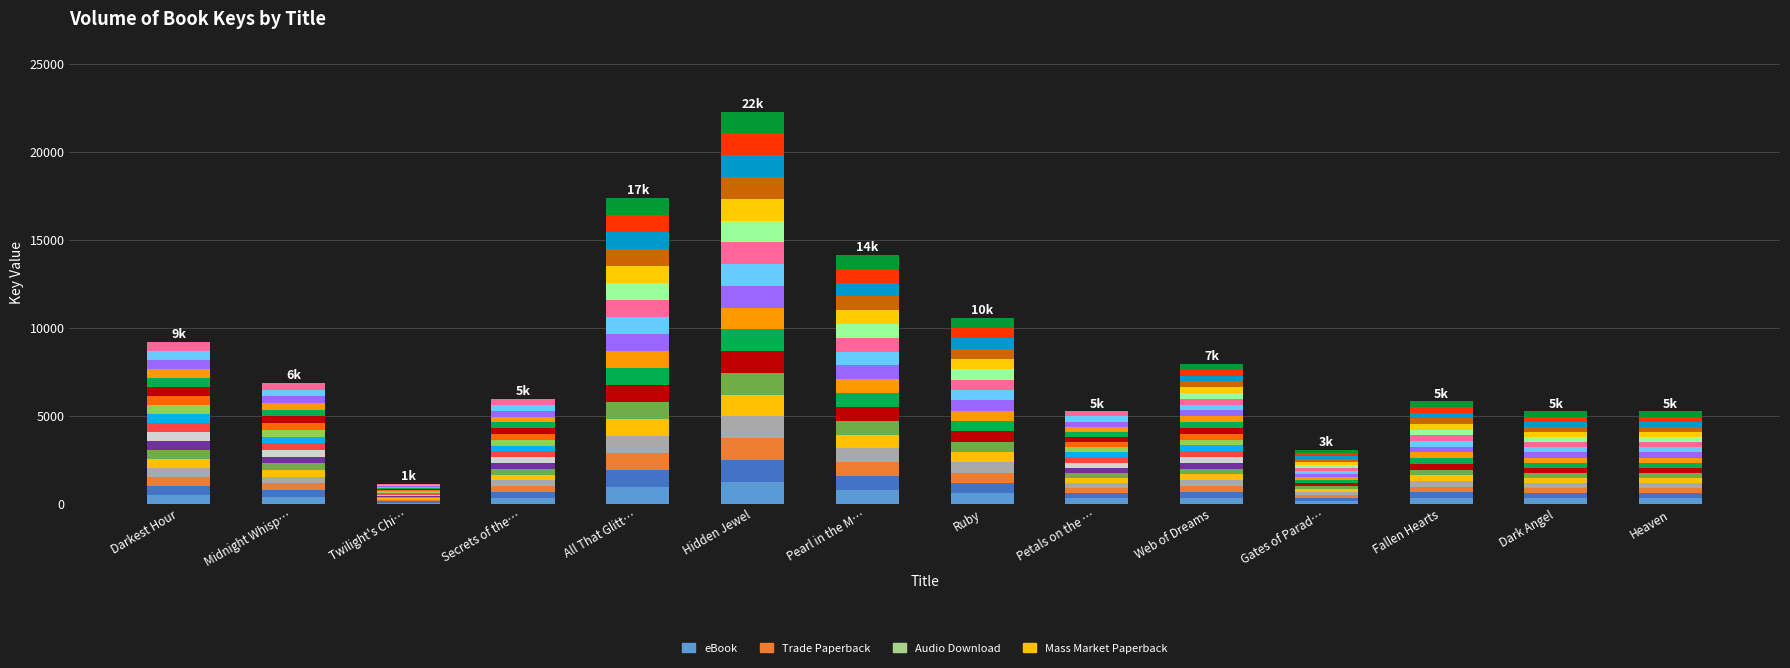

What is the difference between the maximum and minimum values in the Trade Paperback series?

509.8